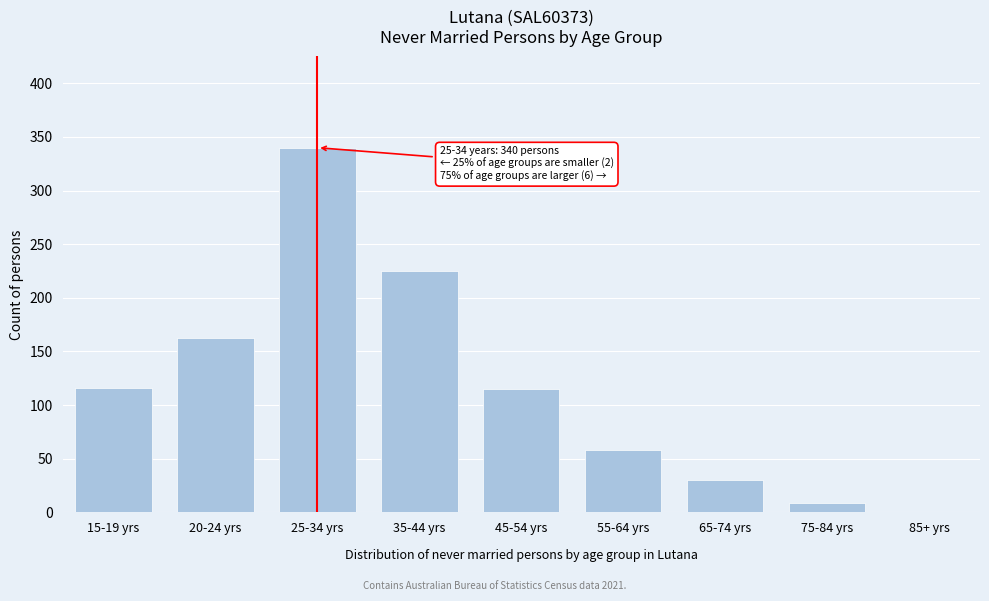

What is the sum of all values?

1056